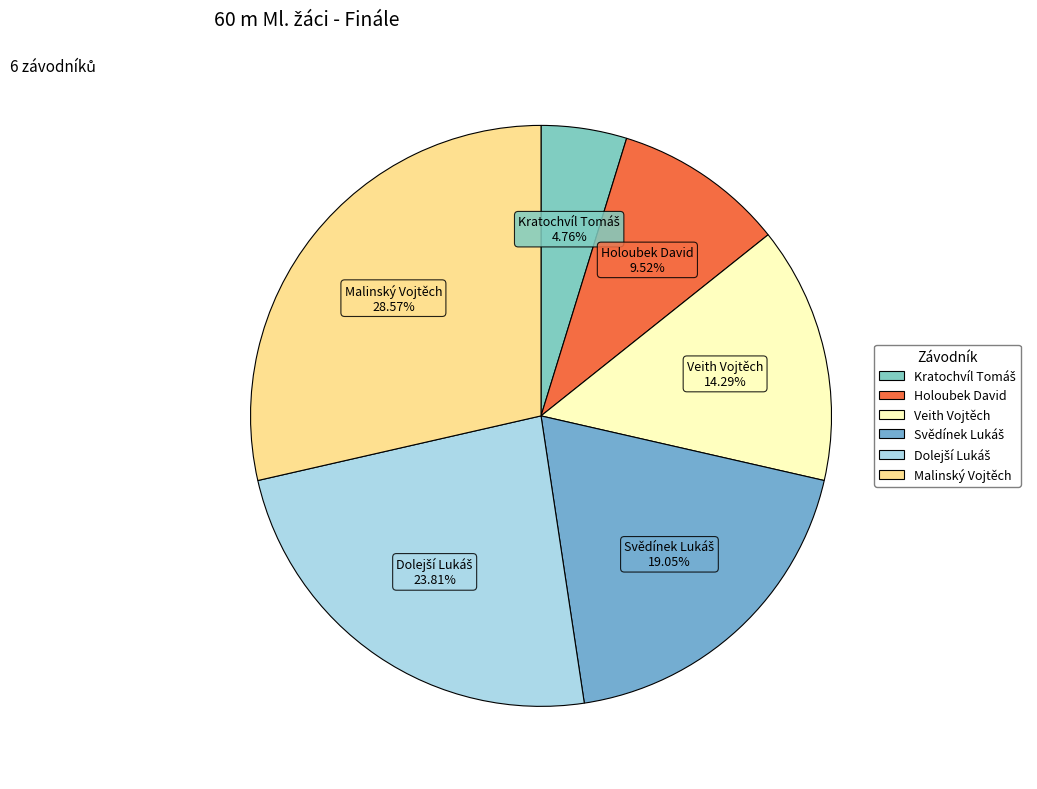

Does Malinský Vojtěch represent more than half of the total?

No